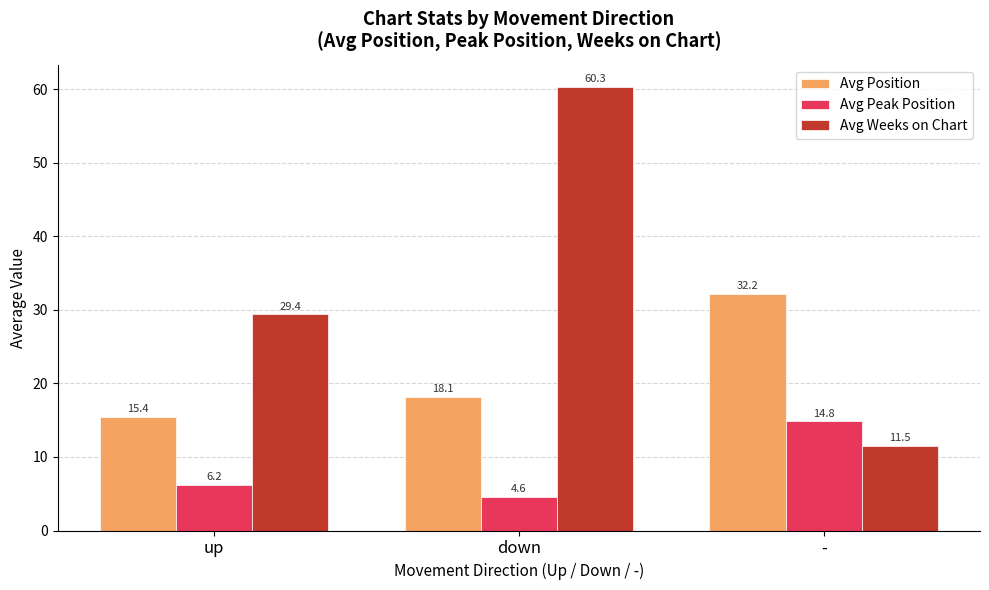

What value does the Avg Peak Position series have at -?

14.8